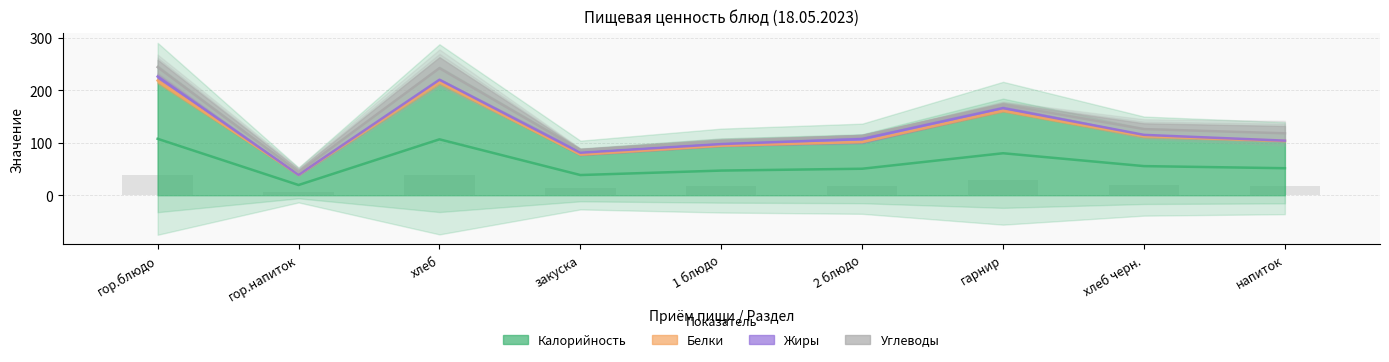

What is the difference between the highest and lowest values at гарнир?

157